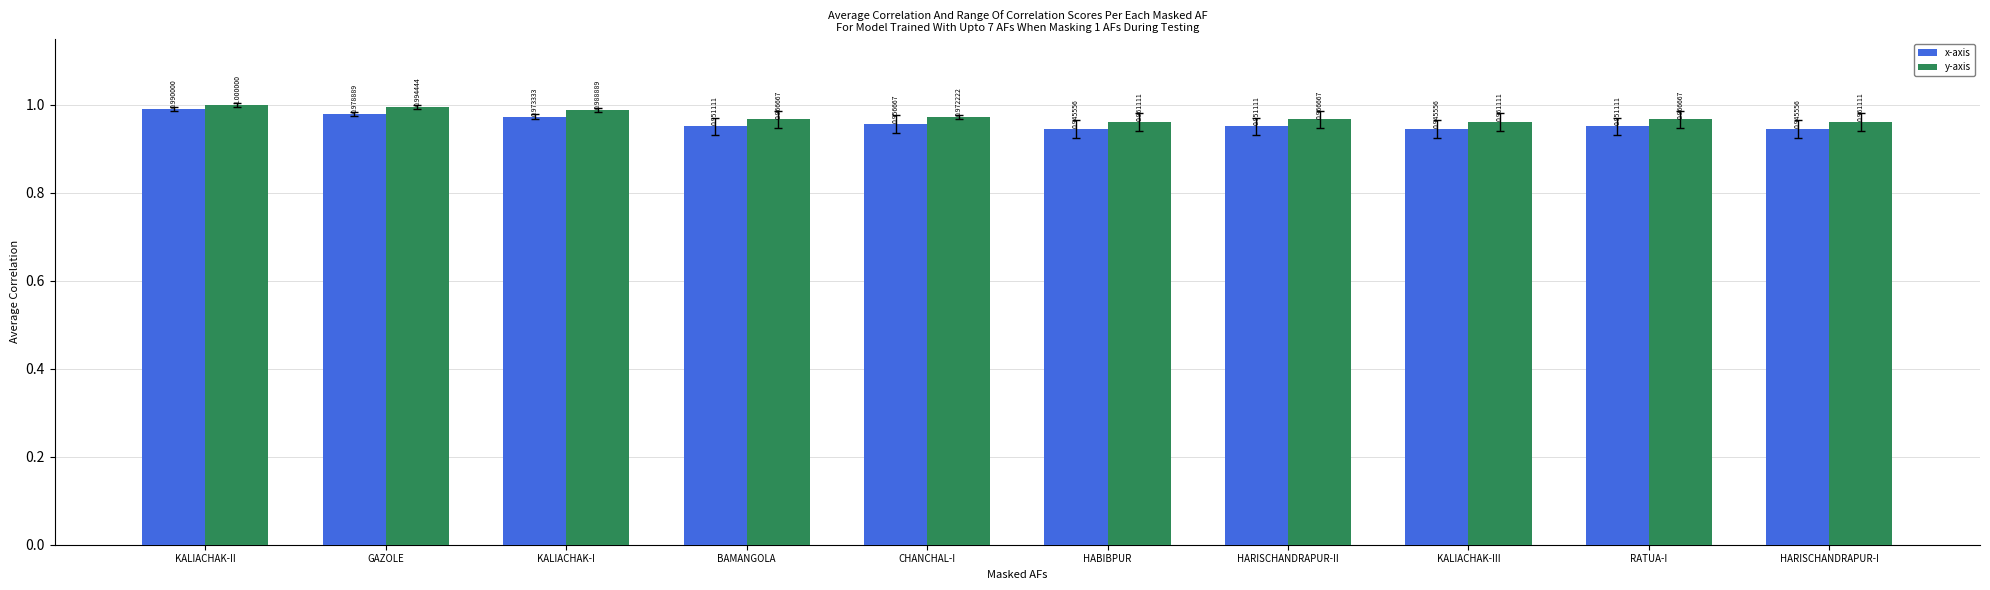

True or false: y-axis has a value of 1.0 at BAMANGOLA.

True